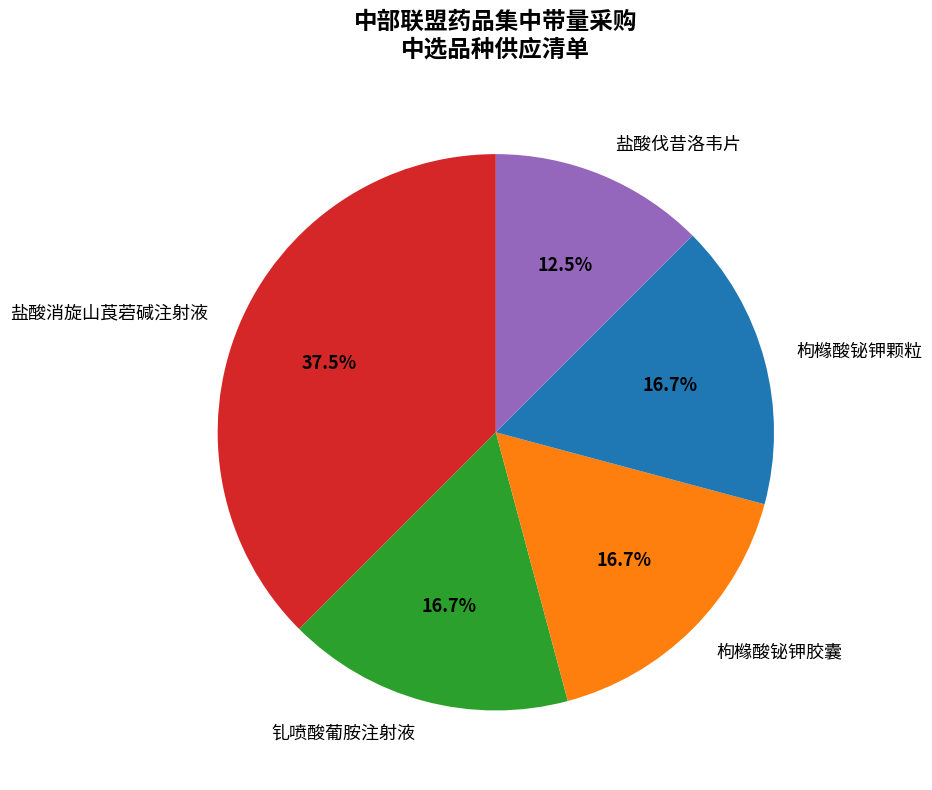

How many segments does this pie chart have?

5